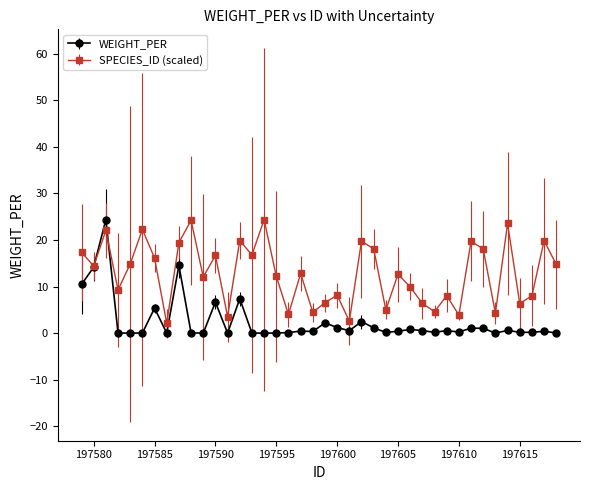

True or false: WEIGHT_PER has more than 2 points higher than both neighbors.

True